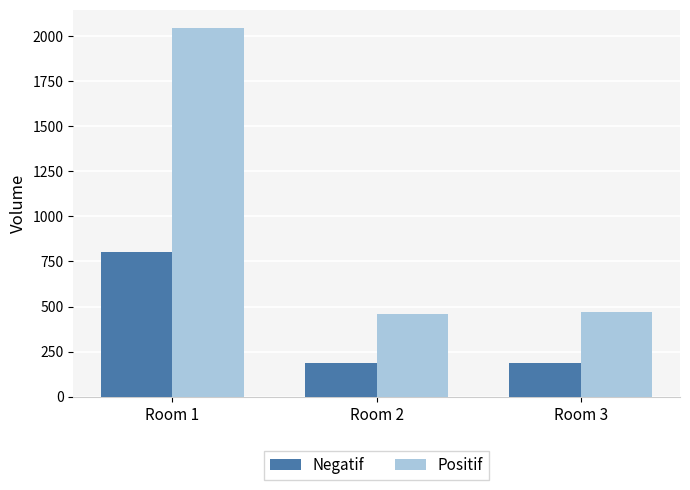

Which series changed the most between Room 1 and Room 3?

Positif